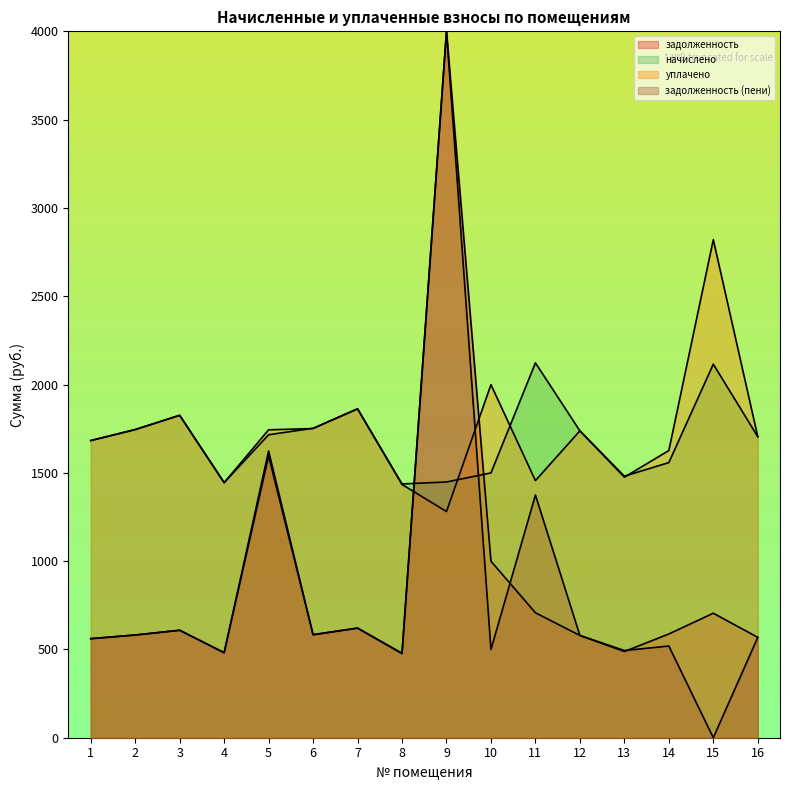

Which series has the largest total across all categories?

уплачено